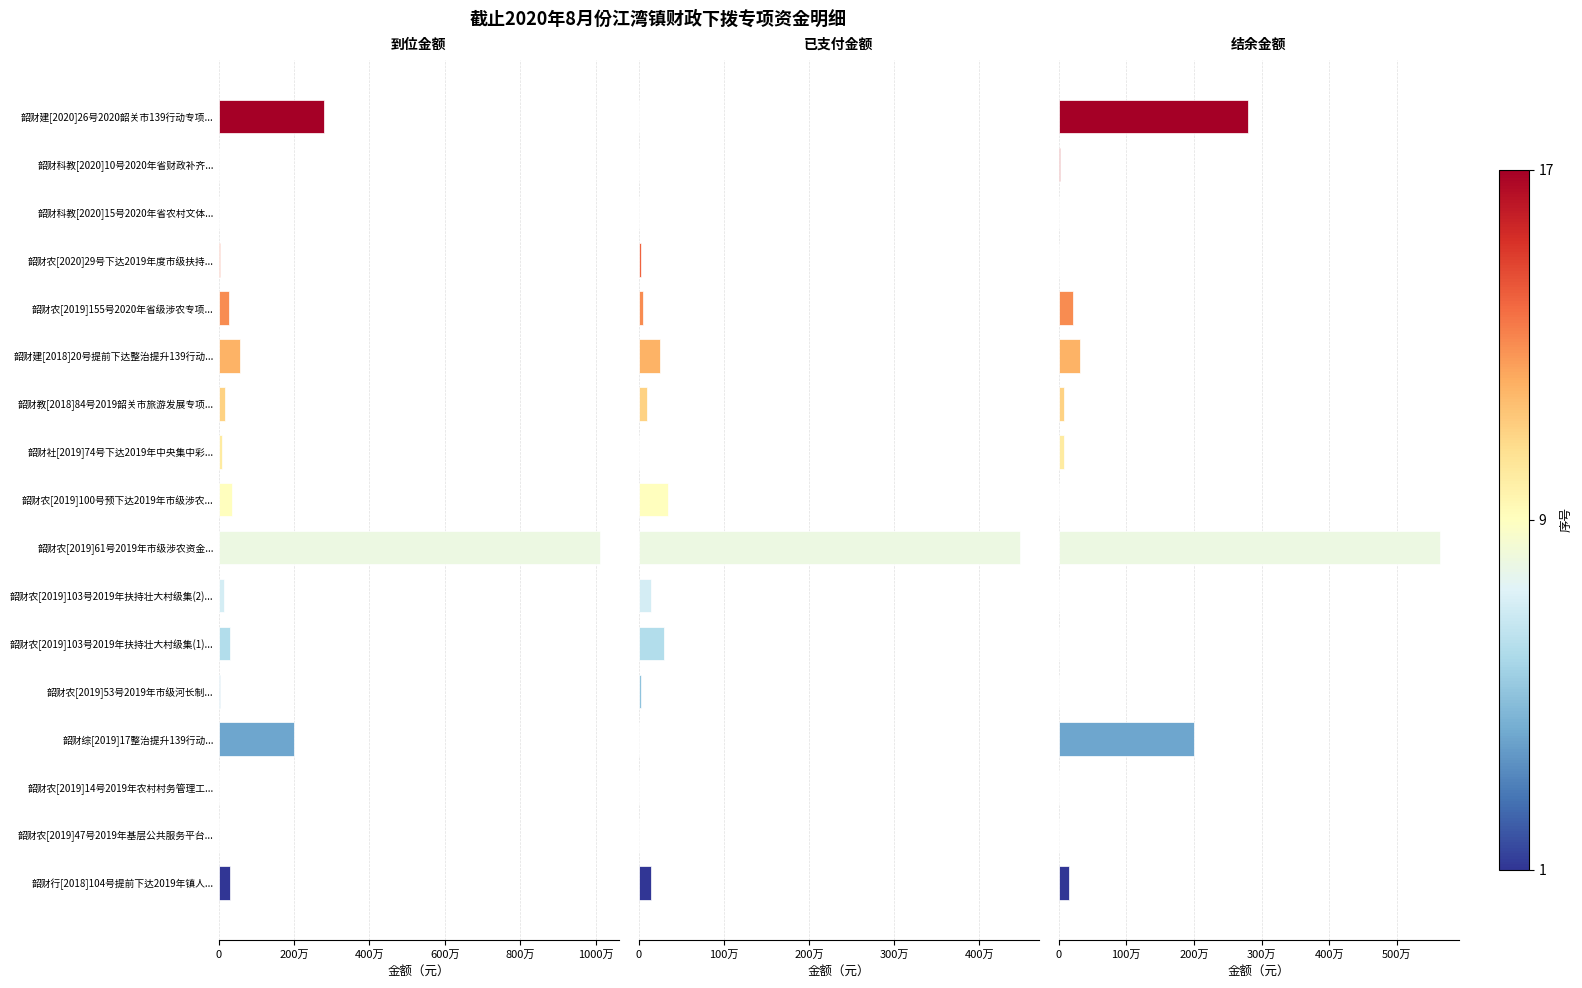

How many values in the 已支付金额 series exceed 30000?

8